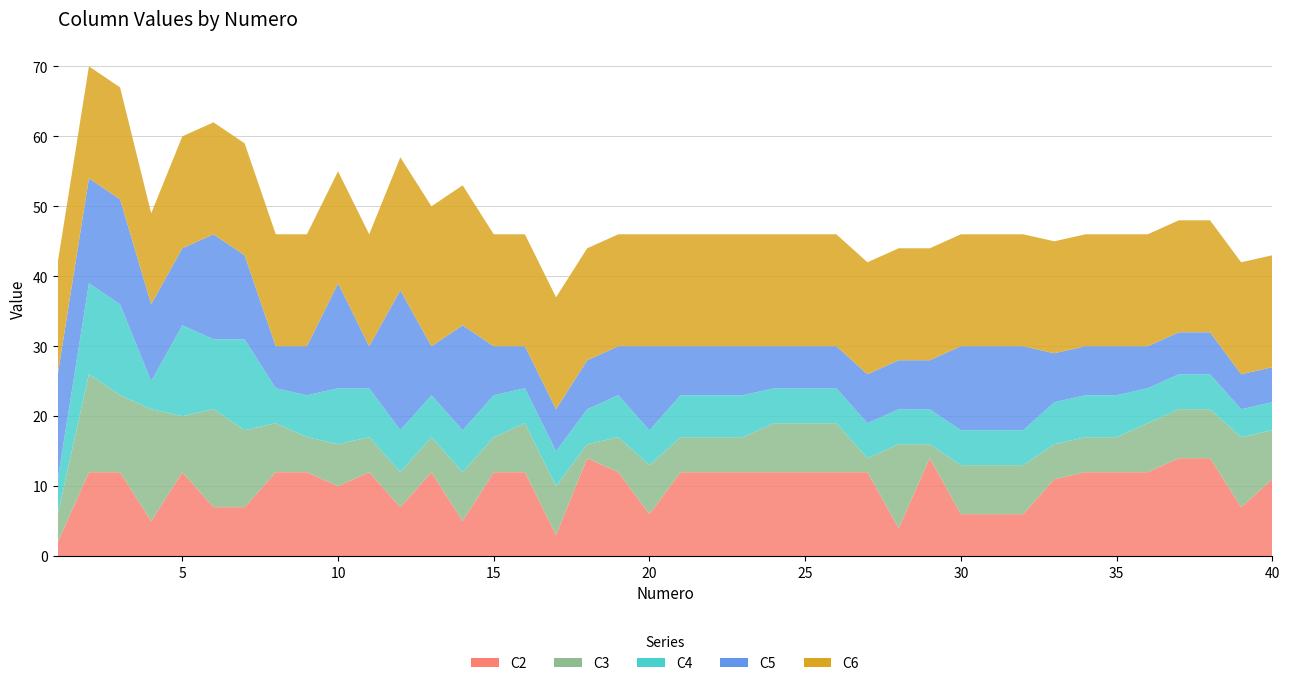

Reading left to right, transcribe all the data shown in this chart.

C2: 1=2	2=12	3=12	4=5	5=12	6=7	7=7	8=12	9=12	10=10	11=12	12=7	13=12	14=5	15=12	16=12	17=3	18=14	19=12	20=6	21=12	22=12	23=12	24=12	25=12	26=12	27=12	28=4	29=14	30=6	31=6	32=6	33=11	34=12	35=12	36=12	37=14	38=14	39=7	40=11
C3: 1=4	2=14	3=11	4=16	5=8	6=14	7=11	8=7	9=5	10=6	11=5	12=5	13=5	14=7	15=5	16=7	17=7	18=2	19=5	20=7	21=5	22=5	23=5	24=7	25=7	26=7	27=2	28=12	29=2	30=7	31=7	32=7	33=5	34=5	35=5	36=7	37=7	38=7	39=10	40=7
C4: 1=5	2=13	3=13	4=4	5=13	6=10	7=13	8=5	9=6	10=8	11=7	12=6	13=6	14=6	15=6	16=5	17=5	18=5	19=6	20=5	21=6	22=6	23=6	24=5	25=5	26=5	27=5	28=5	29=5	30=5	31=5	32=5	33=6	34=6	35=6	36=5	37=5	38=5	39=4	40=4
C5: 1=15	2=15	3=15	4=11	5=11	6=15	7=12	8=6	9=7	10=15	11=6	12=20	13=7	14=15	15=7	16=6	17=6	18=7	19=7	20=12	21=7	22=7	23=7	24=6	25=6	26=6	27=7	28=7	29=7	30=12	31=12	32=12	33=7	34=7	35=7	36=6	37=6	38=6	39=5	40=5
C6: 1=16	2=16	3=16	4=13	5=16	6=16	7=16	8=16	9=16	10=16	11=16	12=19	13=20	14=20	15=16	16=16	17=16	18=16	19=16	20=16	21=16	22=16	23=16	24=16	25=16	26=16	27=16	28=16	29=16	30=16	31=16	32=16	33=16	34=16	35=16	36=16	37=16	38=16	39=16	40=16